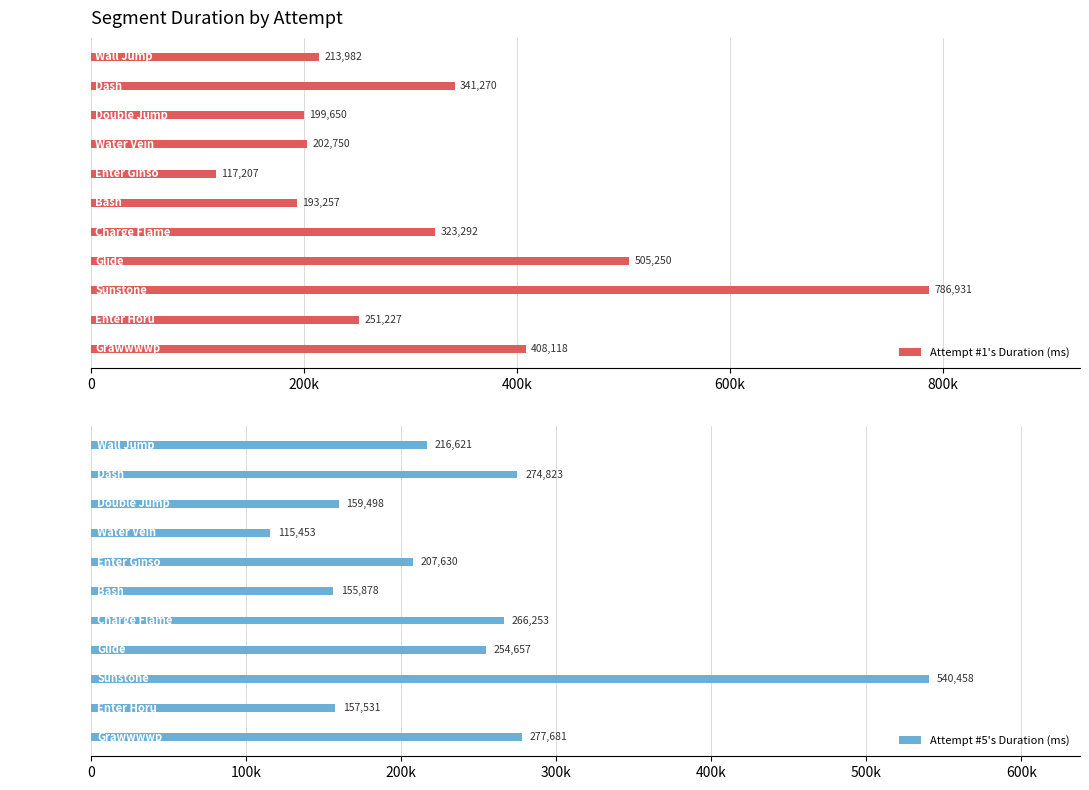

Rank the categories by Attempt #5's Duration (ms) value from lowest to highest.

Water Vein, Bash, Enter Horu, Double Jump, Enter Ginso, Wall Jump, Glide, Charge Flame, Dash, Grawwwwp, Sunstone